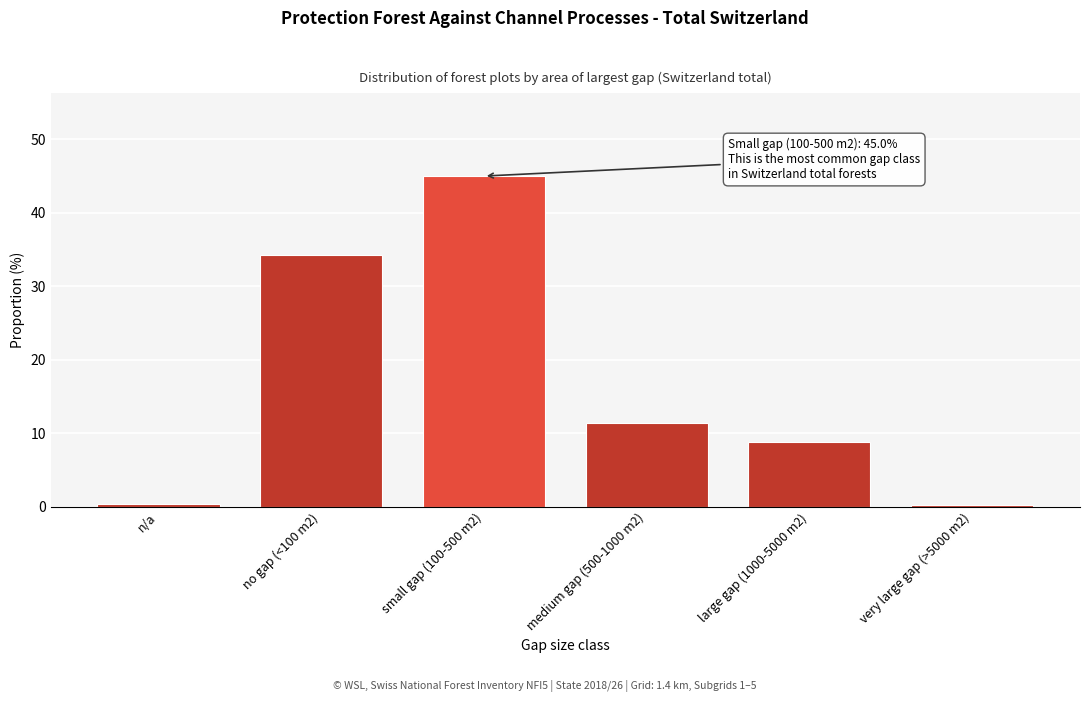

What is the change in value from no gap (<100 m2) to medium gap (500-1000 m2)?

-22.8